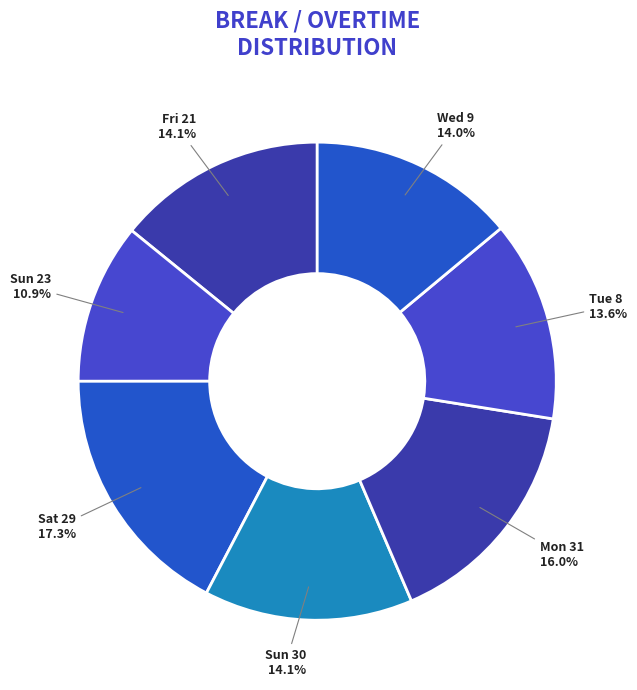

What percentage is NOT represented by Sun 23?

89.1%